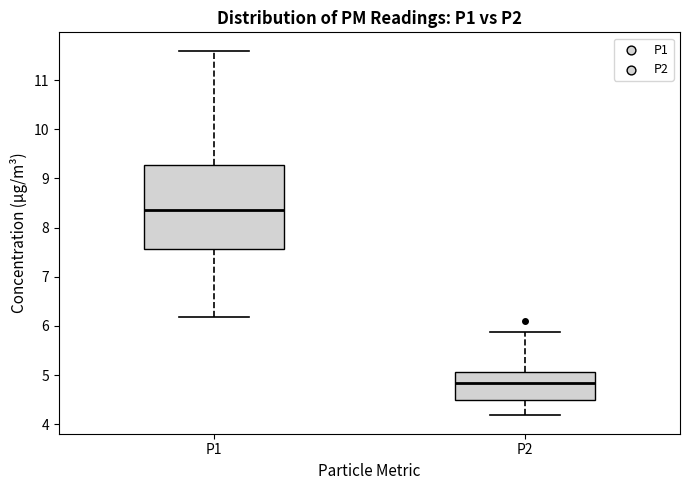

Which box is the tallest, from its lower edge to its upper edge?

P1